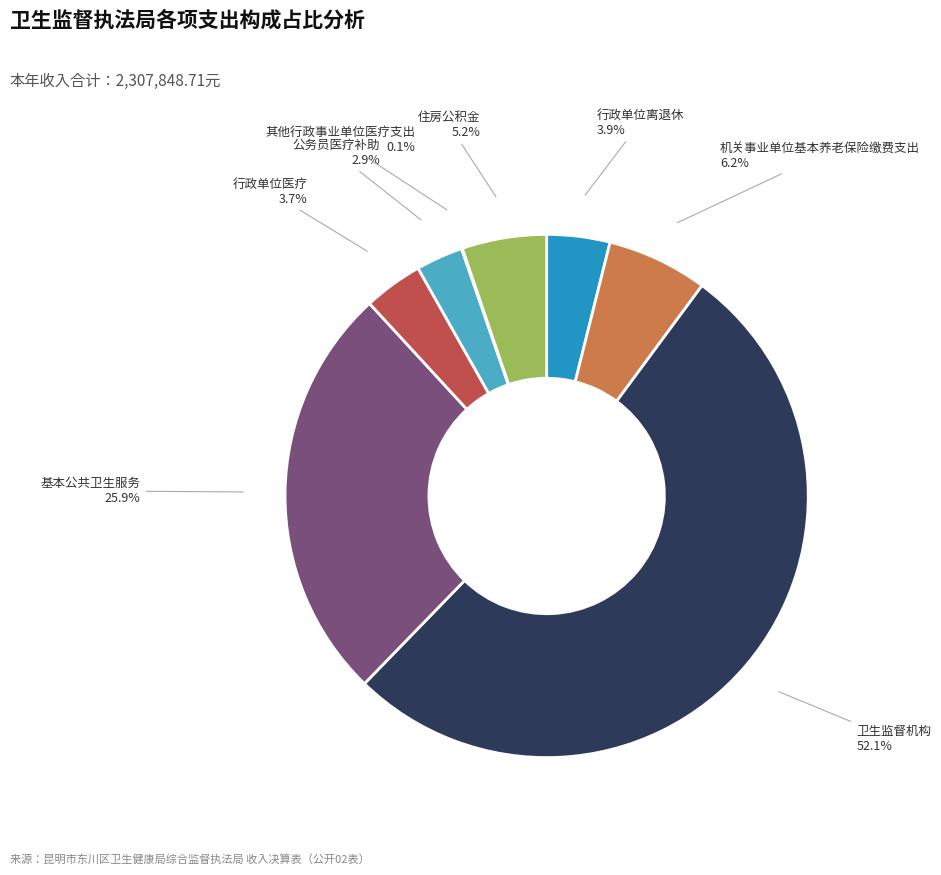

Is it true that 基本公共卫生服务 is 37% of the pie?

False